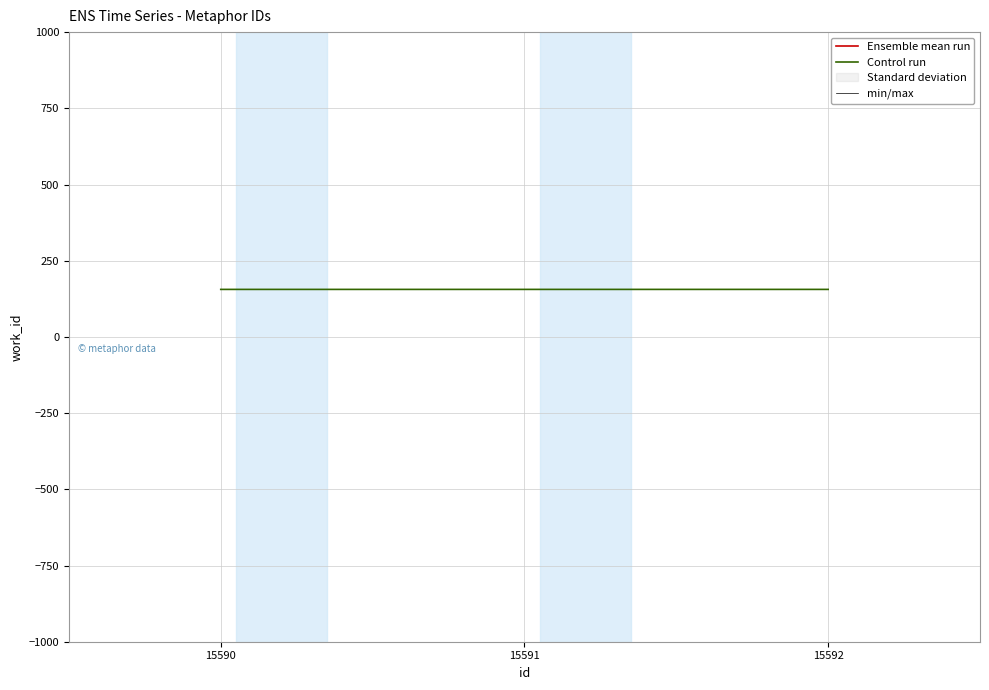

What is the maximum value for Control run?

155.9